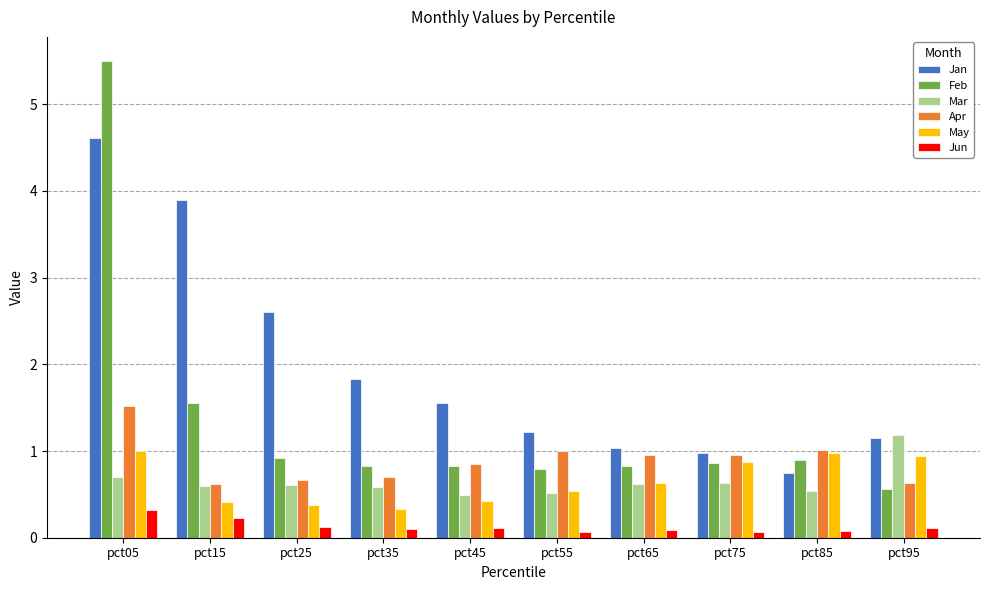

Count the Mar values in the range 0 to 1.

9